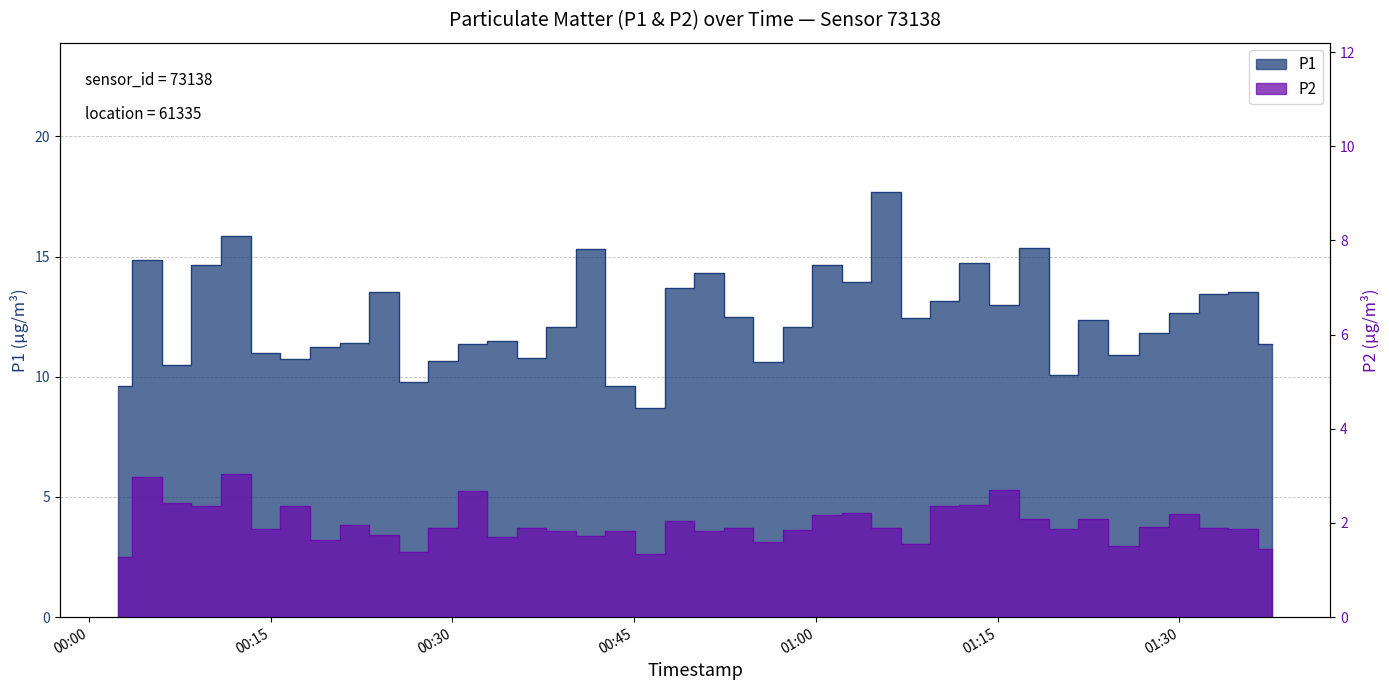

Which category has the highest value across all series?

2023-04-15T01:05:47